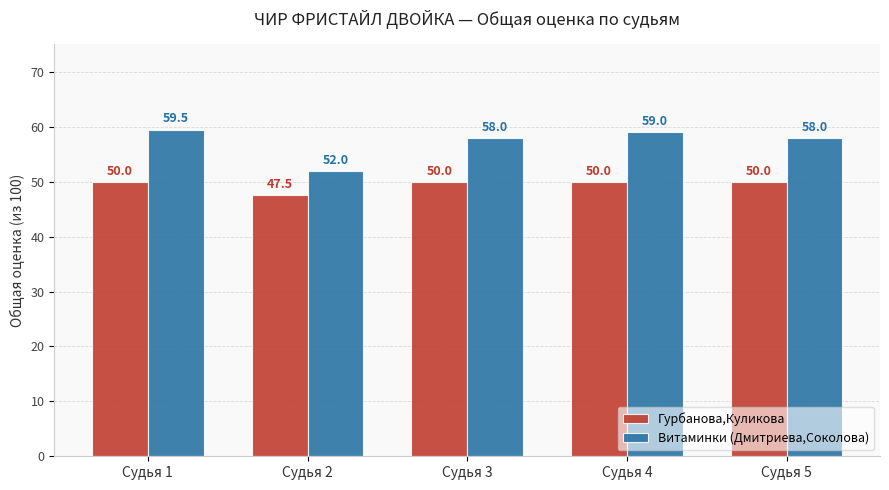

At which category is the sum across all series the highest?

Судья 1